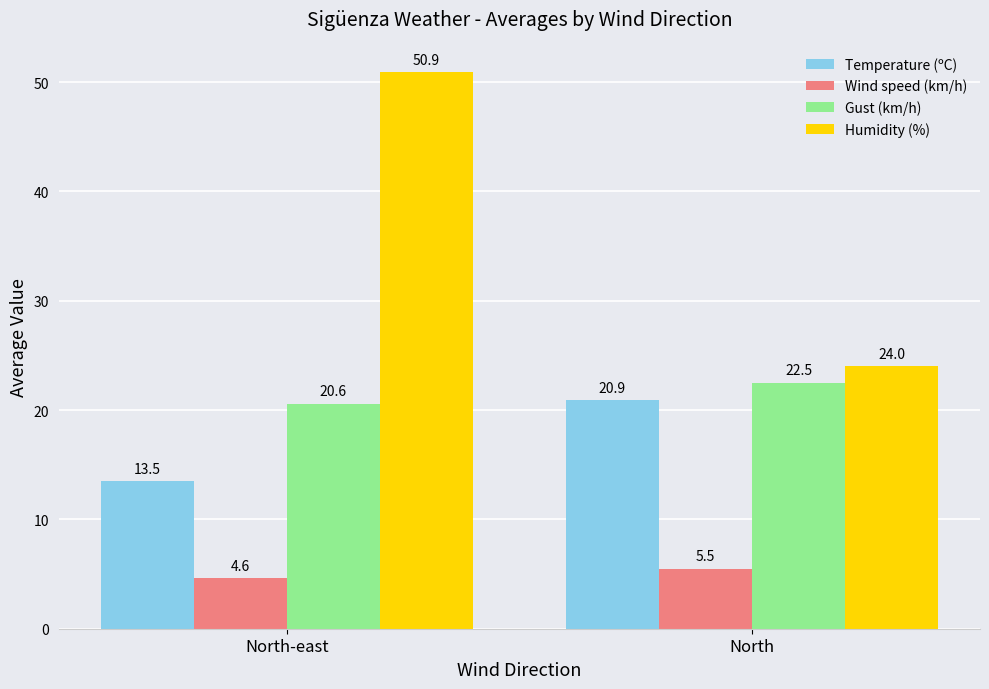

Reading left to right, extract all data points from this chart.

Temperature (ºC): North-east=13.5	North=20.9
Wind speed (km/h): North-east=4.6	North=5.5
Gust (km/h): North-east=20.6	North=22.5
Humidity (%): North-east=50.9	North=24.0